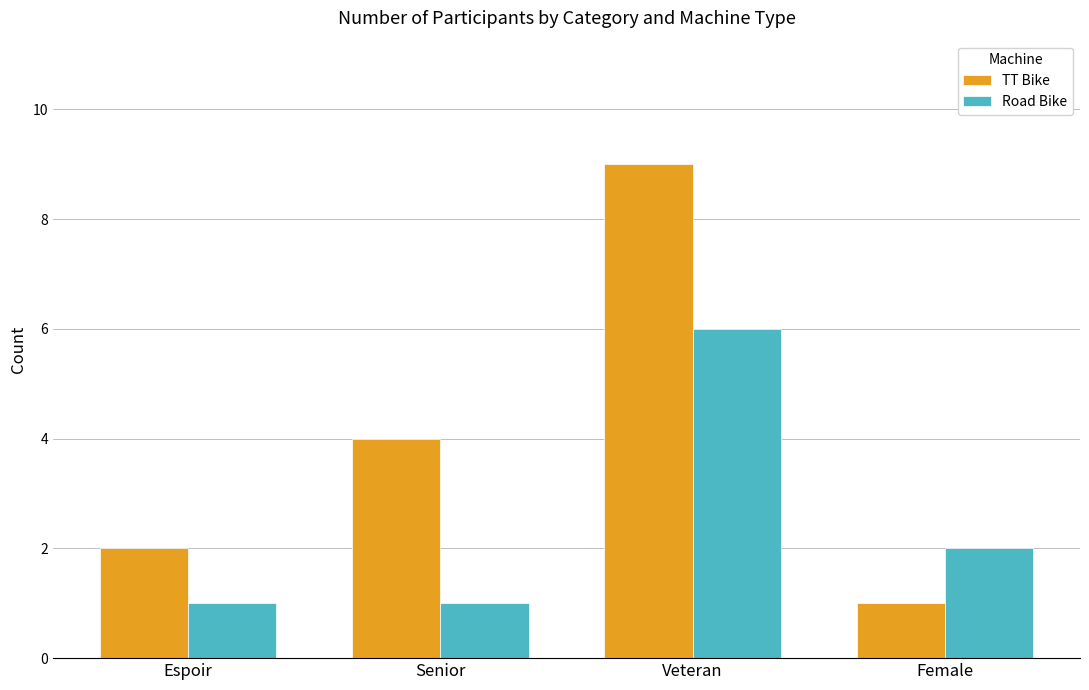

The TT Bike series shows 0 at Female. True or false?

False